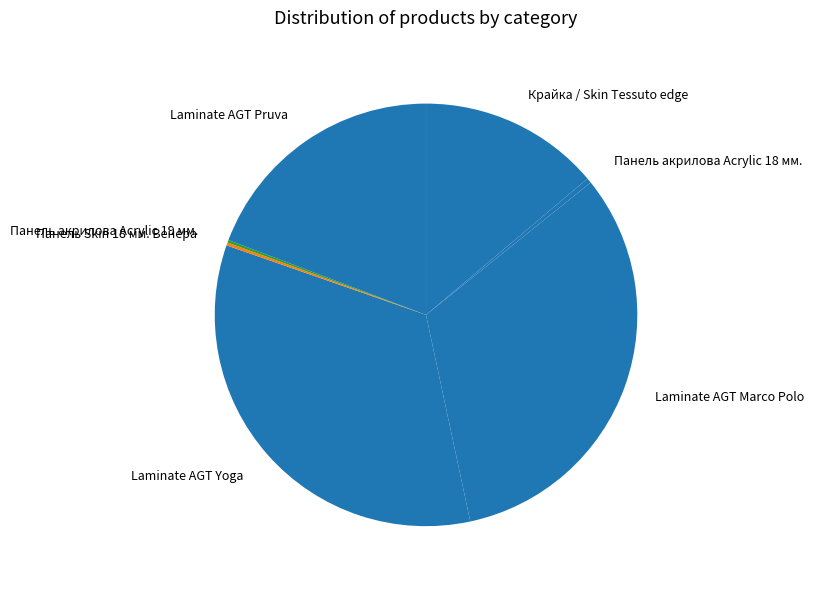

Do Laminate AGT Yoga and Панель акрилова Acrylic 18 мм. together represent more than half of the pie?

No